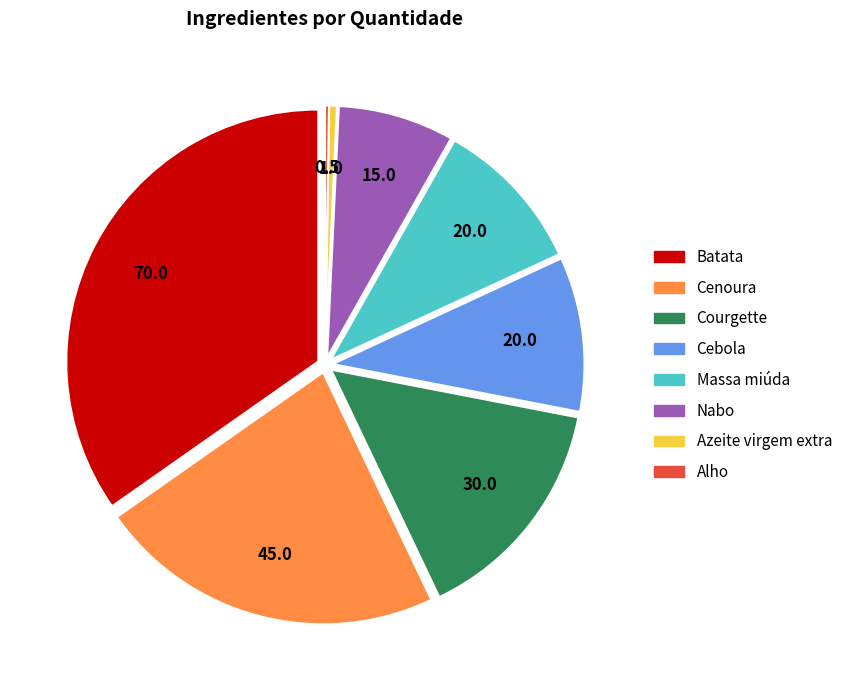

Is there a majority slice in this chart?

No